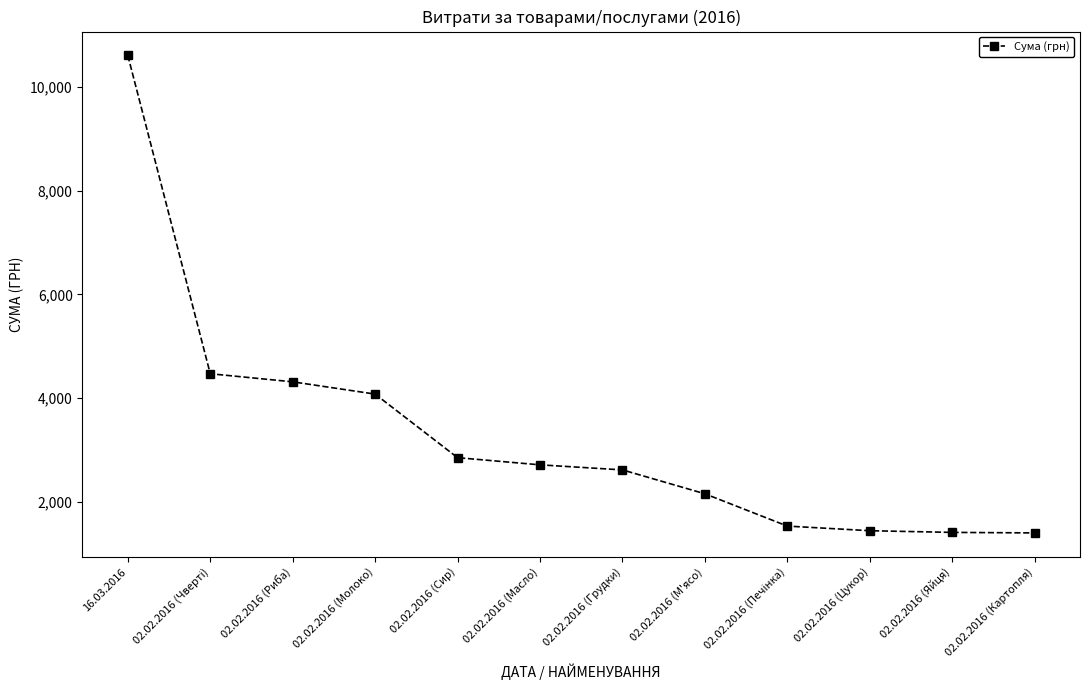

What position from the left is 02.02.2016 (Масло)?

6